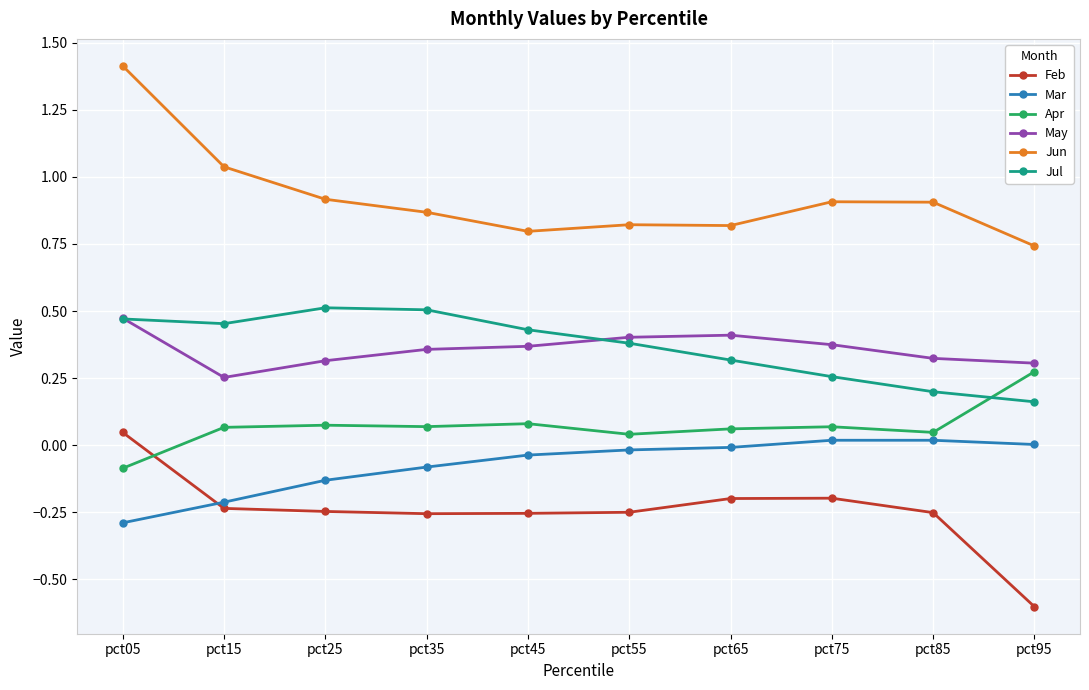

What is the difference between the maximum and second lowest values in the Jun series?

0.6